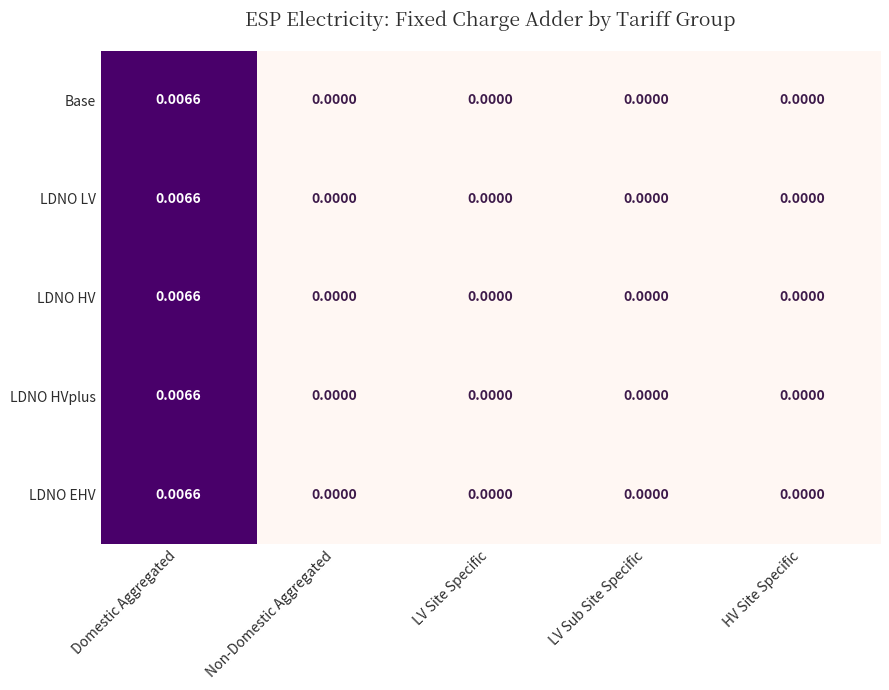

Which label corresponds to the largest value in the chart?

Domestic Aggregated